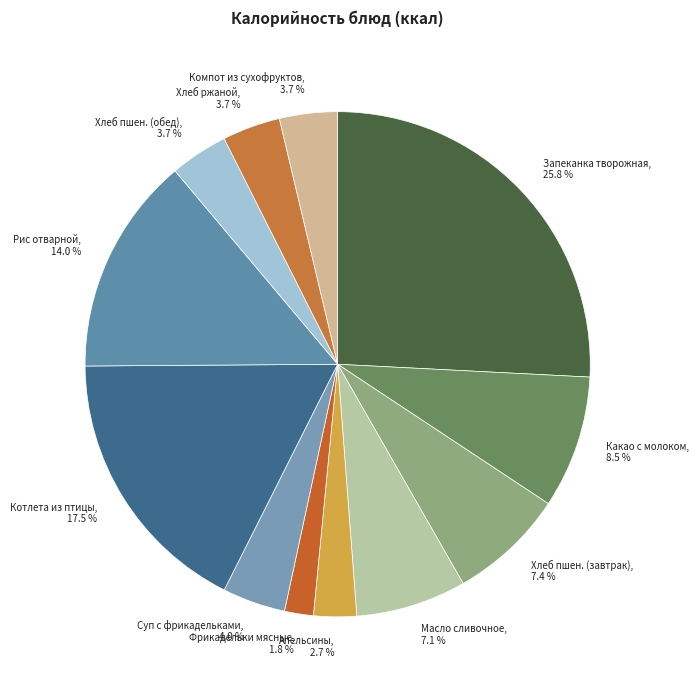

Which category has the biggest portion of the pie?

Запеканка творожная, 25.8 %